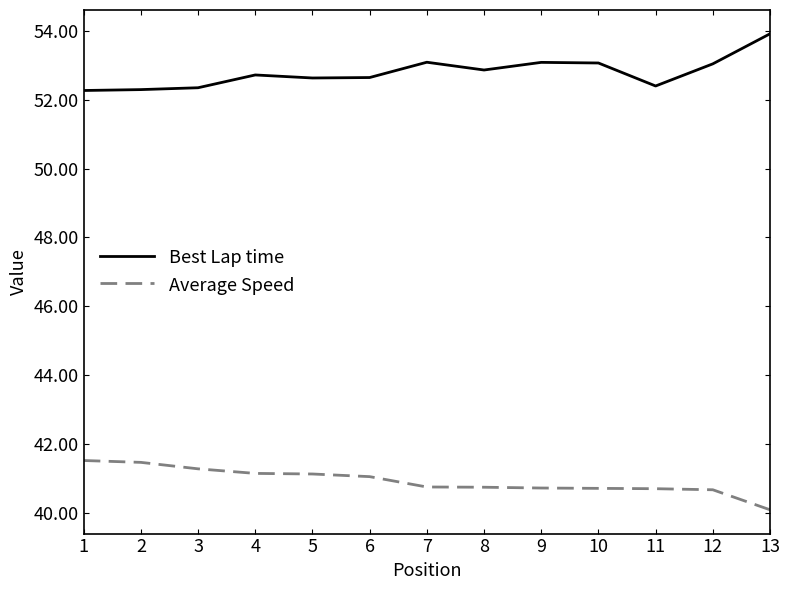

At how many categories does at least one series exceed 50?

13